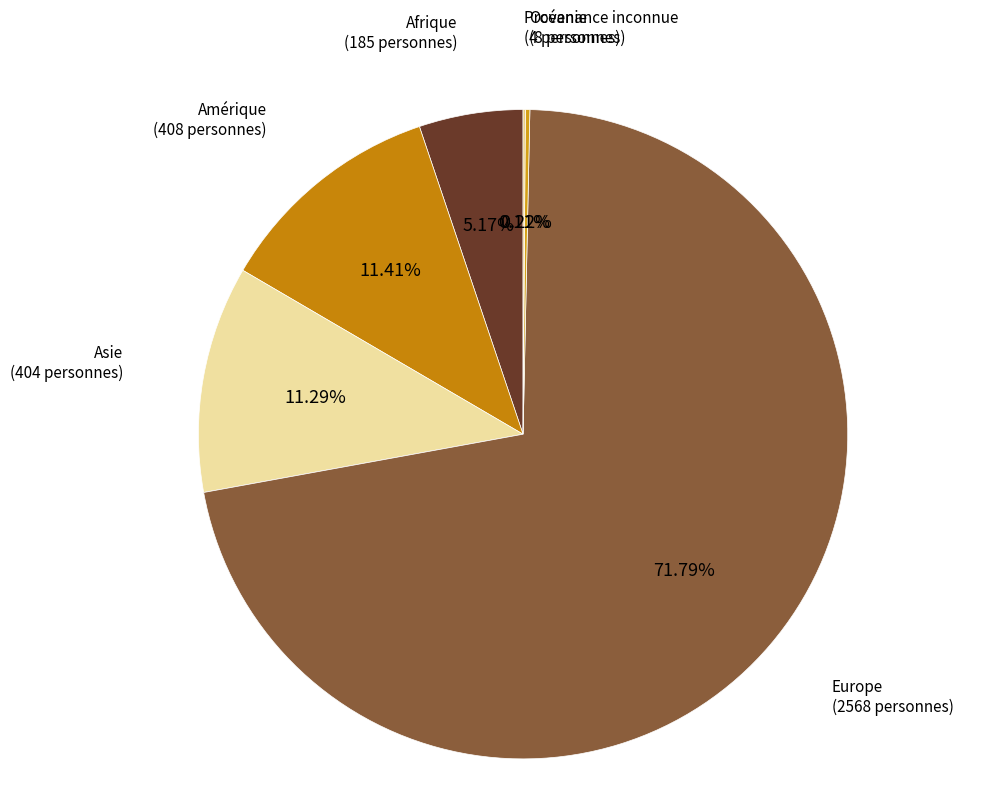

How many slices are in this pie chart?

6